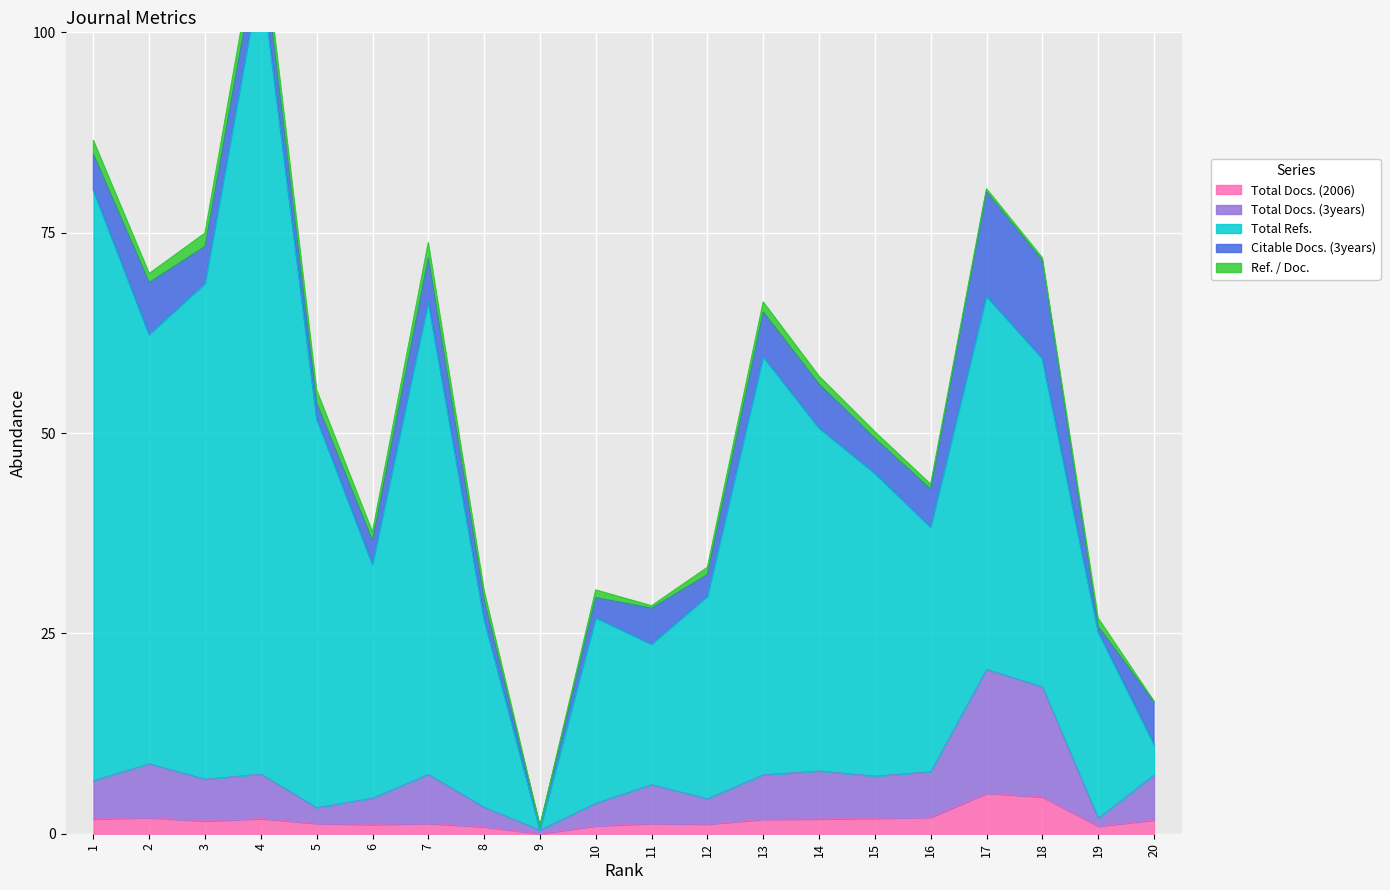

True or false: Total Docs. (2006) has a value of 1.8 at 14.

True